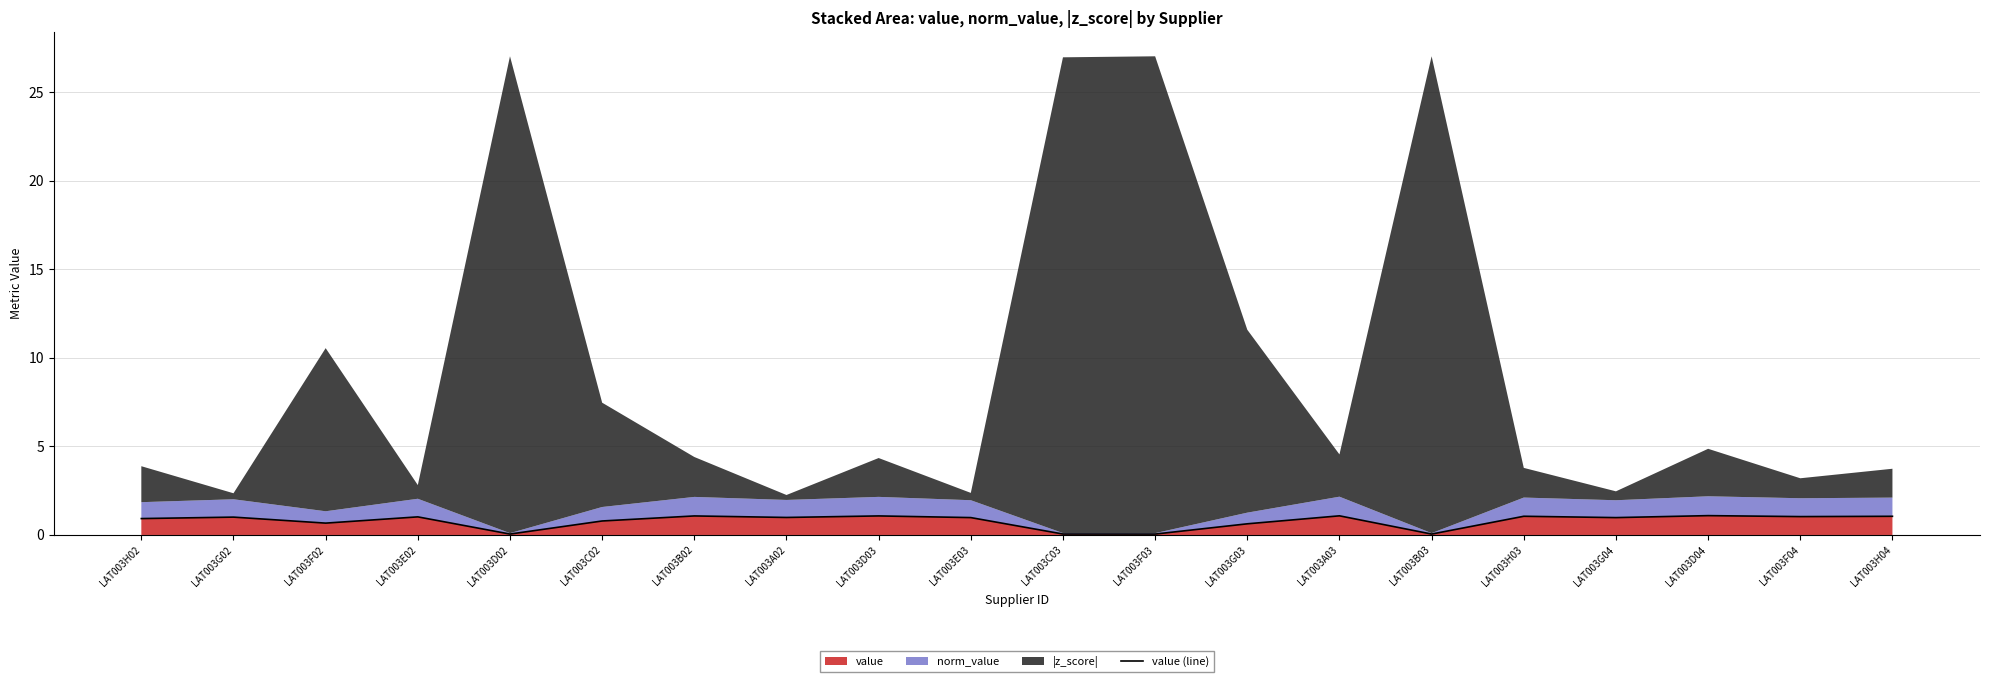

Rank the categories by value from highest to lowest.

LAT003D04, LAT003A03, LAT003D03, LAT003B02, LAT003H03, LAT003H04, LAT003F04, LAT003E02, LAT003G02, LAT003A02, LAT003E03, LAT003G04, LAT003H02, LAT003C02, LAT003F02, LAT003G03, LAT003C03, LAT003D02, LAT003F03, LAT003B03